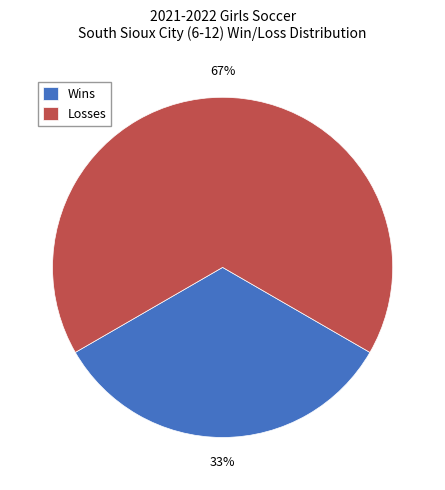

What is the ratio of the value at Losses to the value at Wins?

2.0